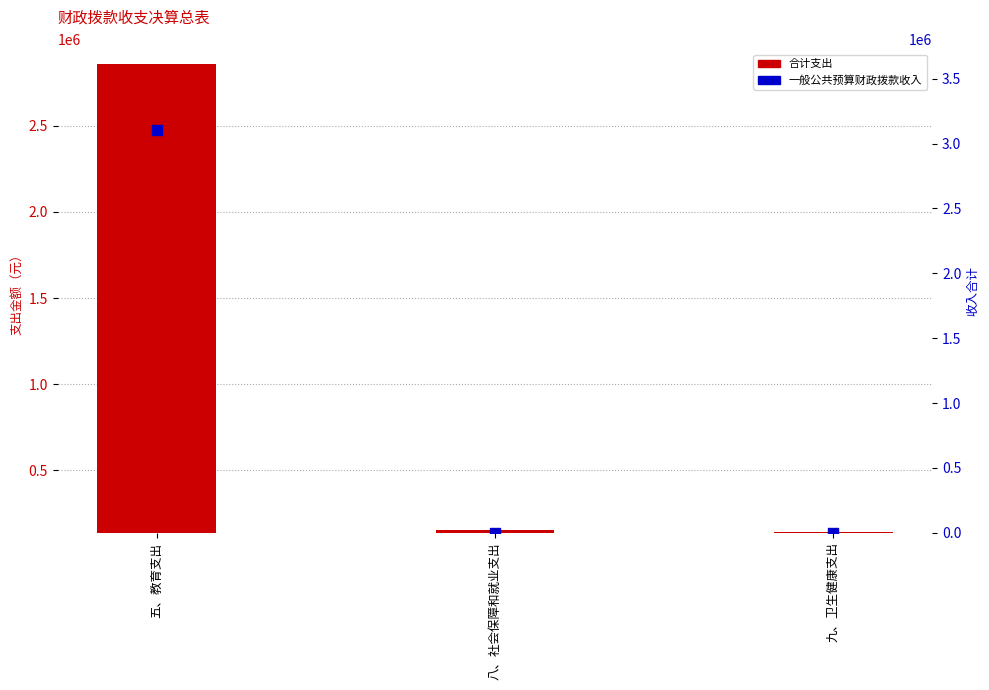

Which series reaches the minimum Y coordinate?

一般公共预算财政拨款收入